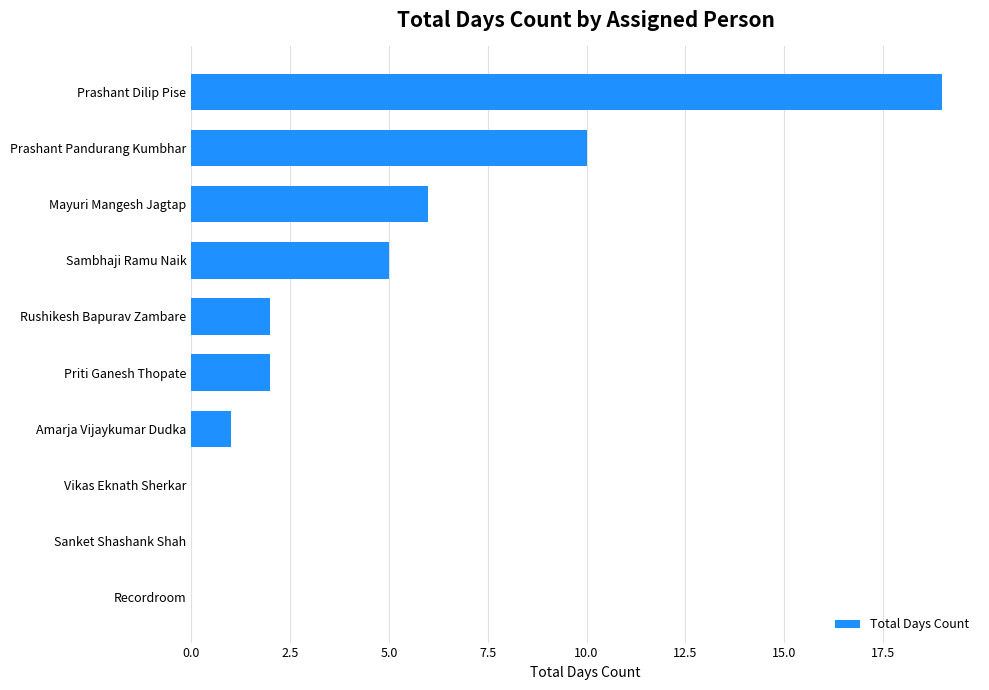

The chart shows a value of 3 at Priti Ganesh Thopate. True or false?

False